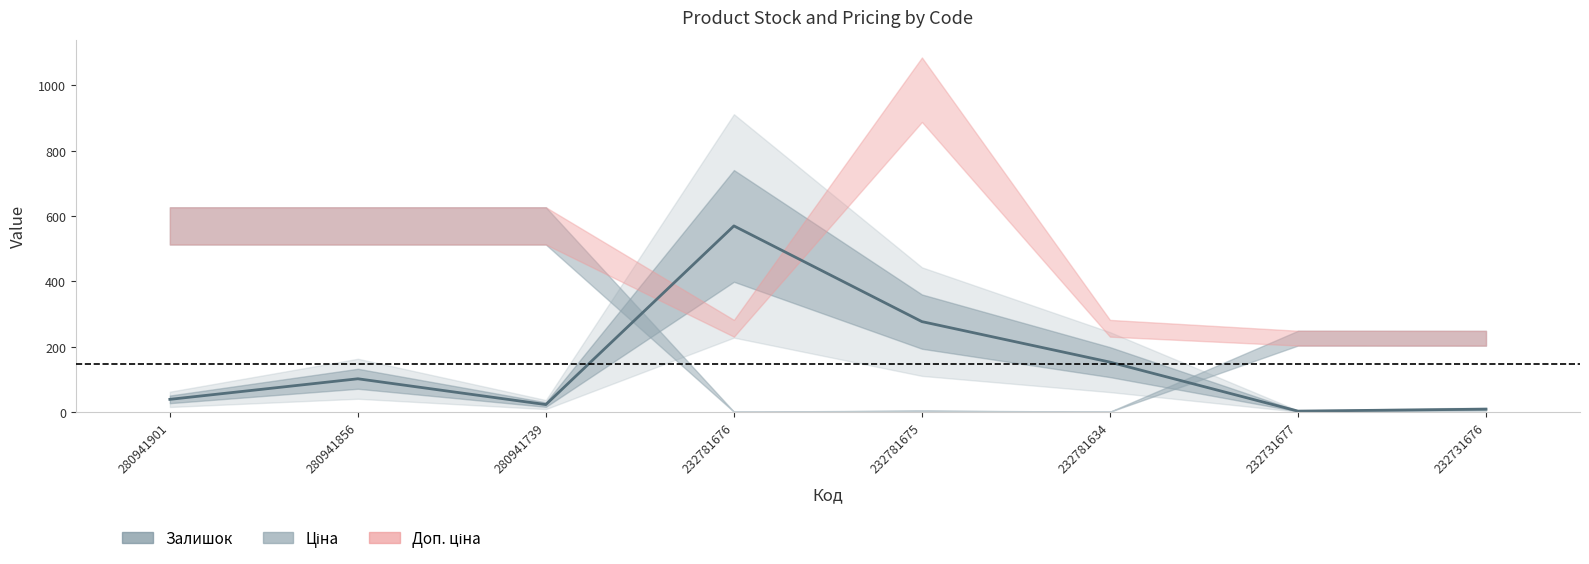

Between 232781676 and 280941901, which is larger?

232781676